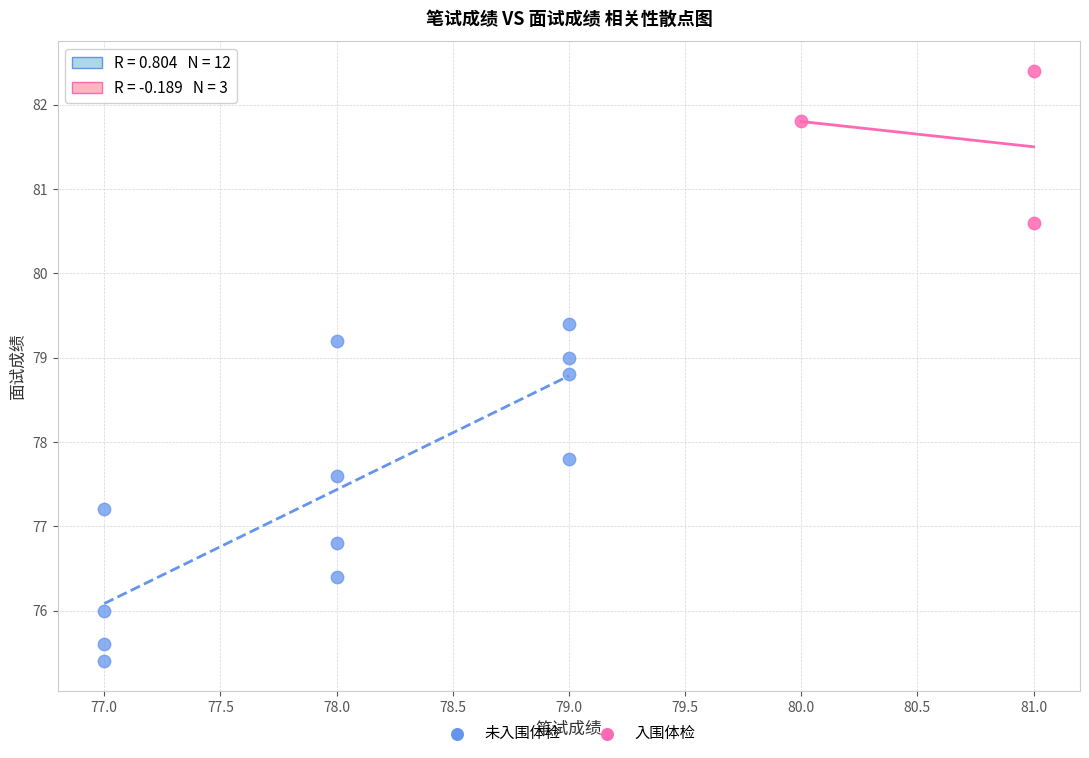

Which series reaches the minimum Y coordinate?

未入围体检